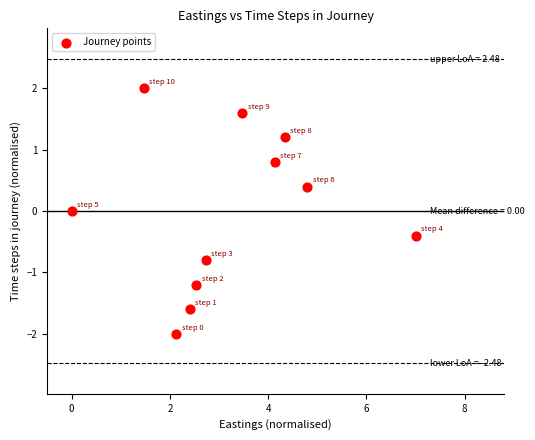

What is the range of Y values (max minus min)?

4.0